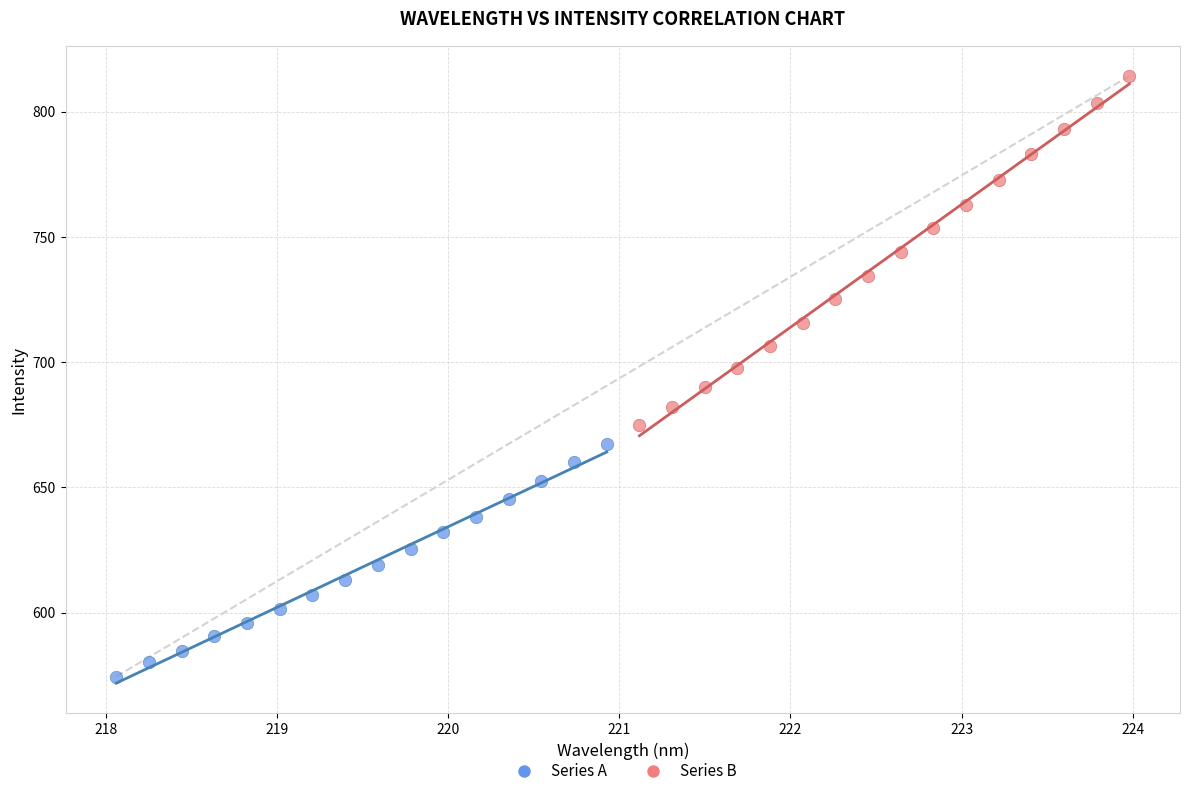

Which series has the largest Y range (max minus min)?

Series B